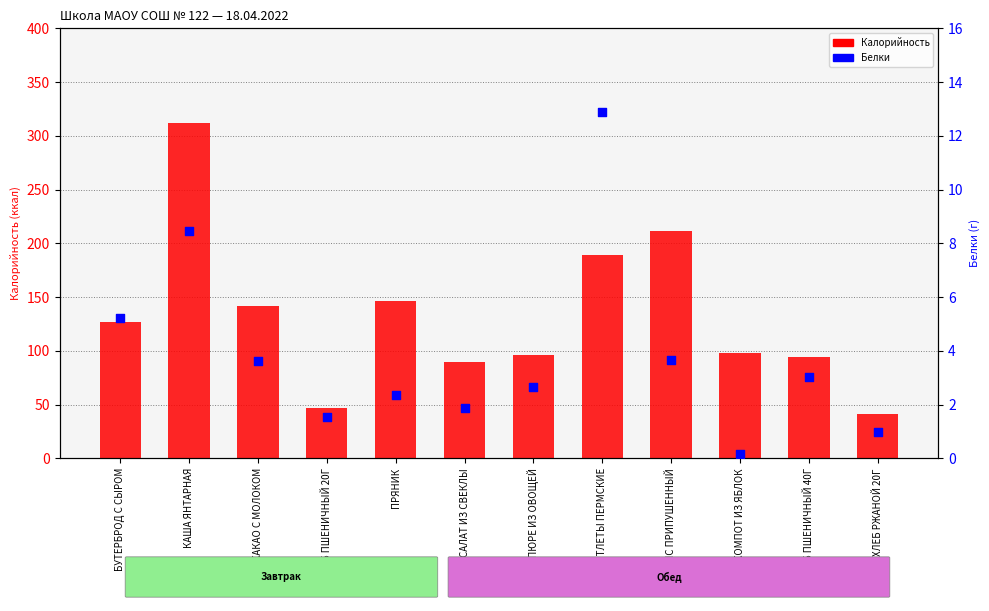

At which category is the sum across all series the highest?

КАША ЯНТАРНАЯ